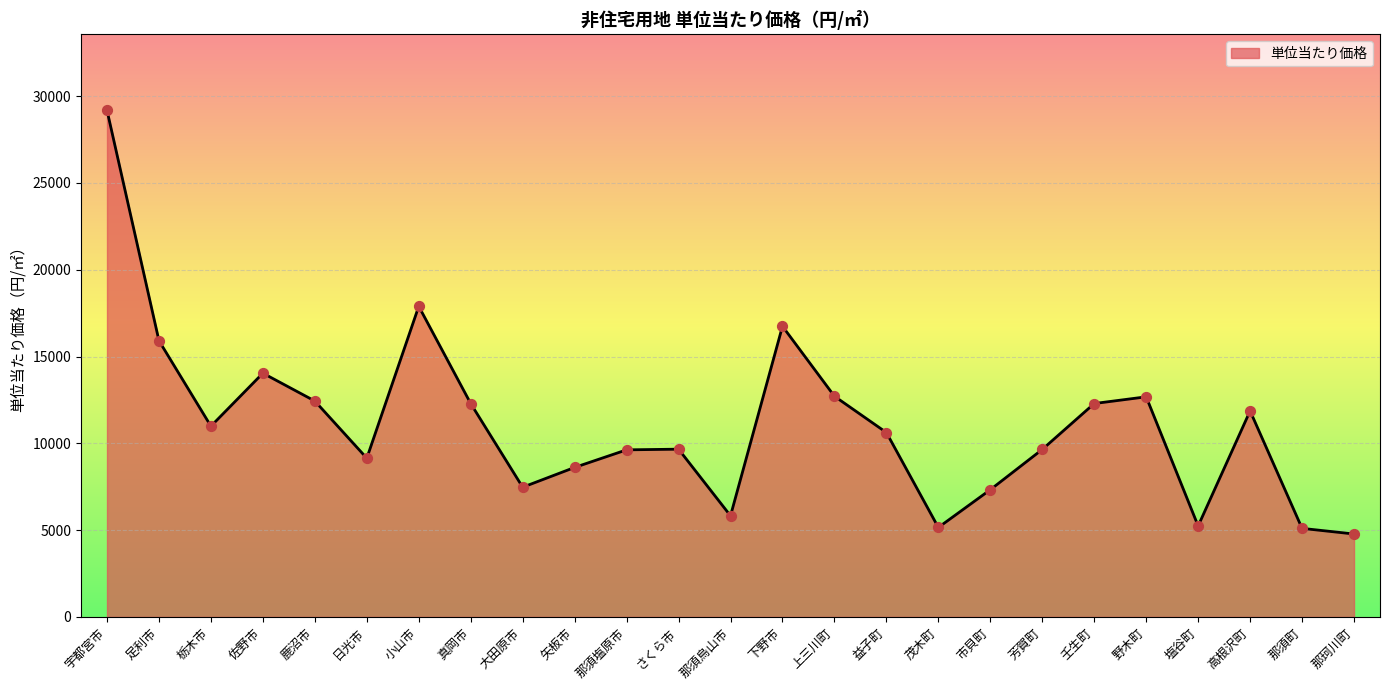

Approximately how many times larger is the value at 芳賀町 compared to 高根沢町?

0.8